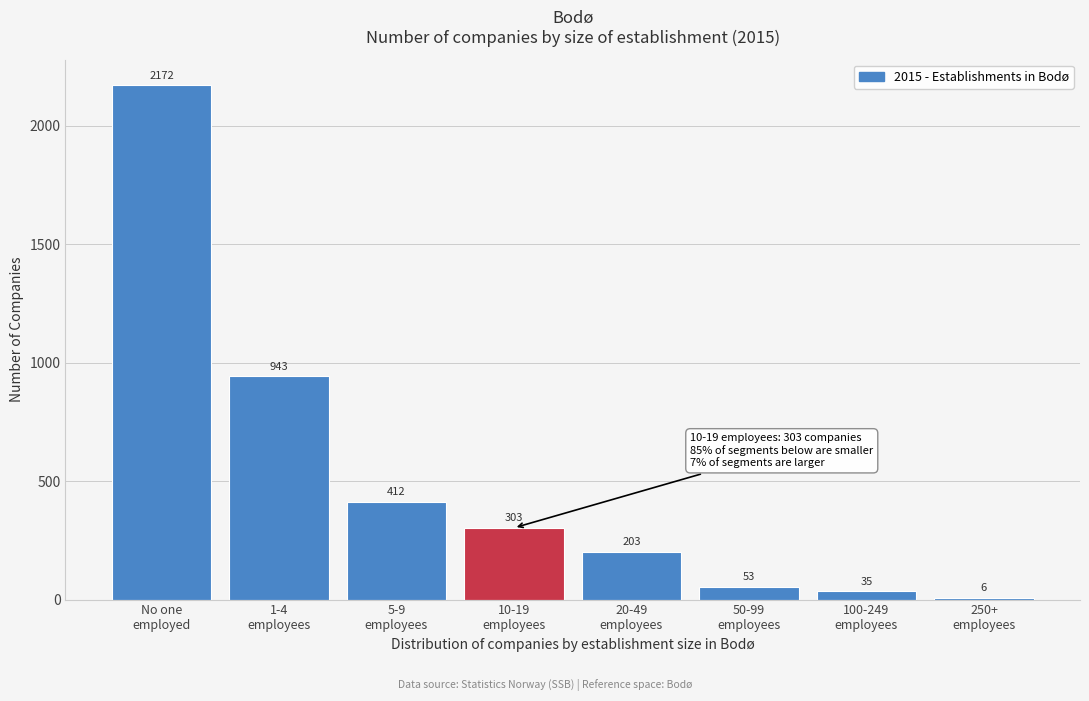

What is the maximum value shown in the chart?

2172